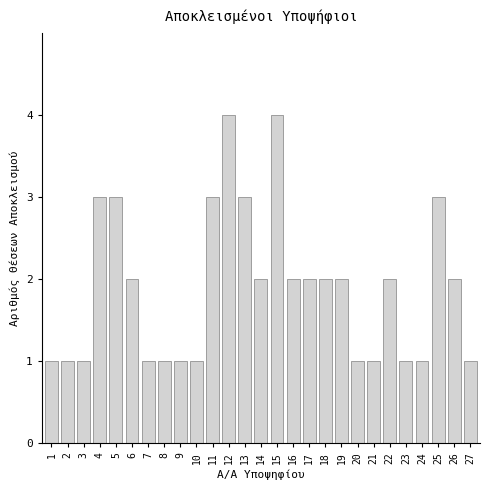

Reading right to left, transcribe all the data shown in this chart.

27=1	26=2	25=3	24=1	23=1	22=2	21=1	20=1	19=2	18=2	17=2	16=2	15=4	14=2	13=3	12=4	11=3	10=1	9=1	8=1	7=1	6=2	5=3	4=3	3=1	2=1	1=1